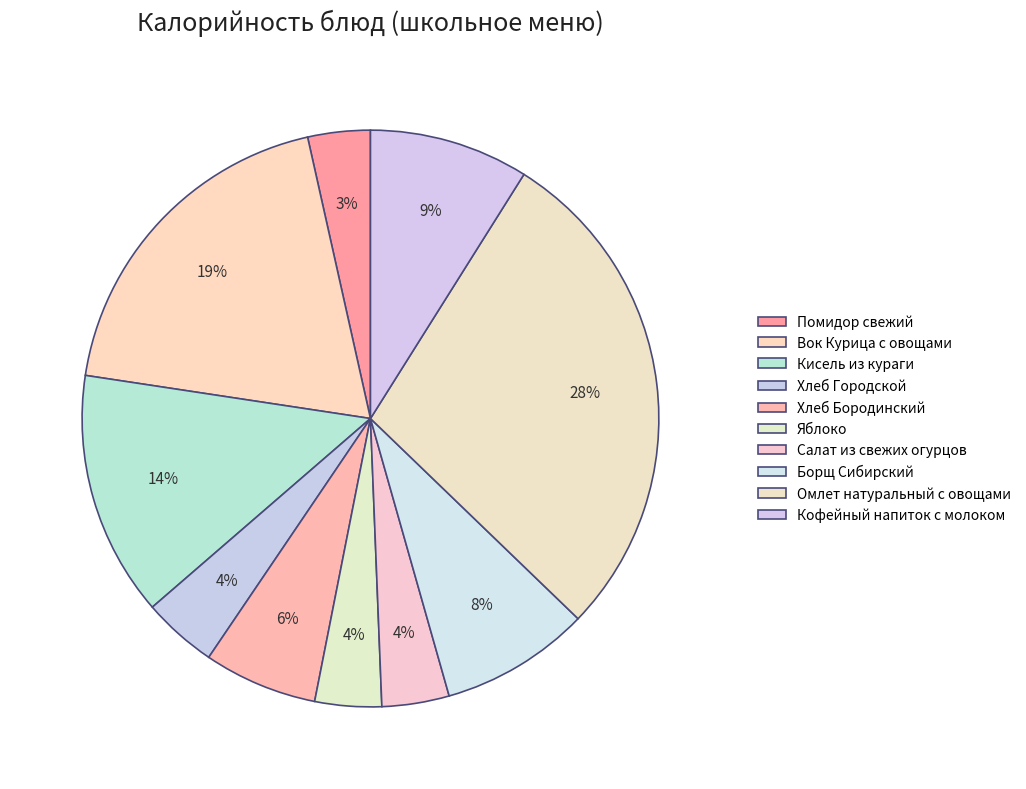

Count the number of slices in the pie.

10